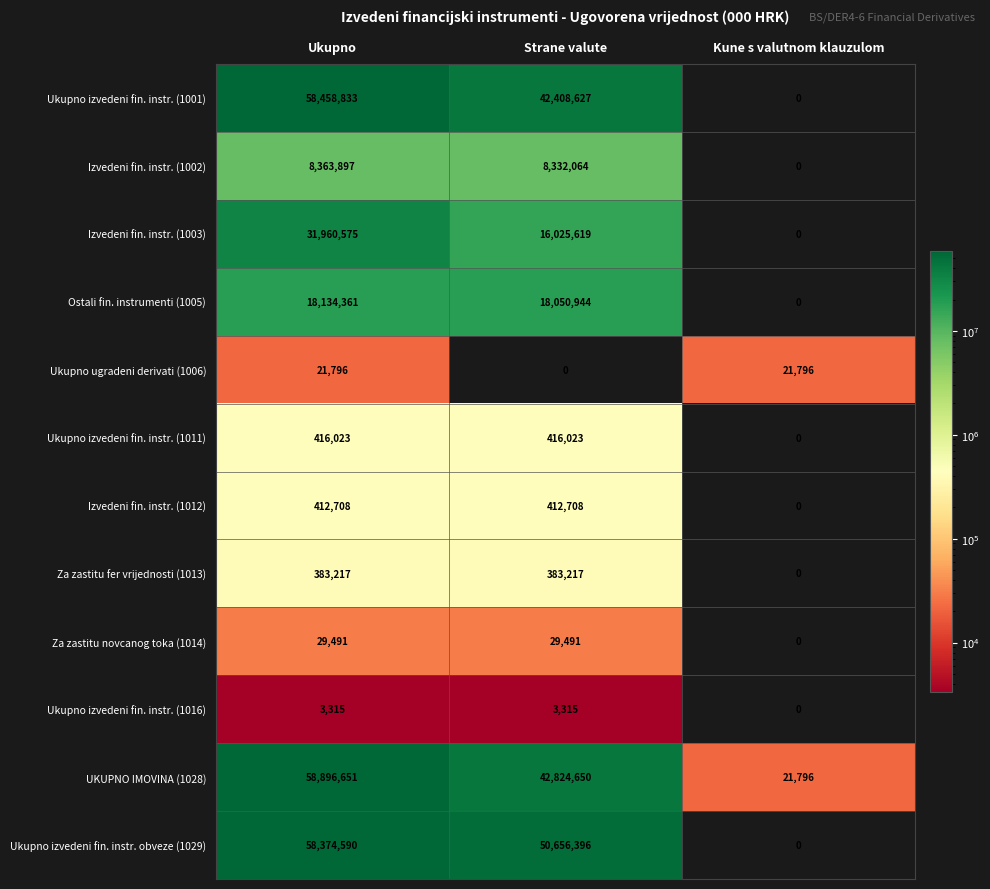

What is the difference between the Ukupno izvedeni fin. instr. obveze (1029) values at Kune s valutnom klauzulom and Ukupno?

58374590